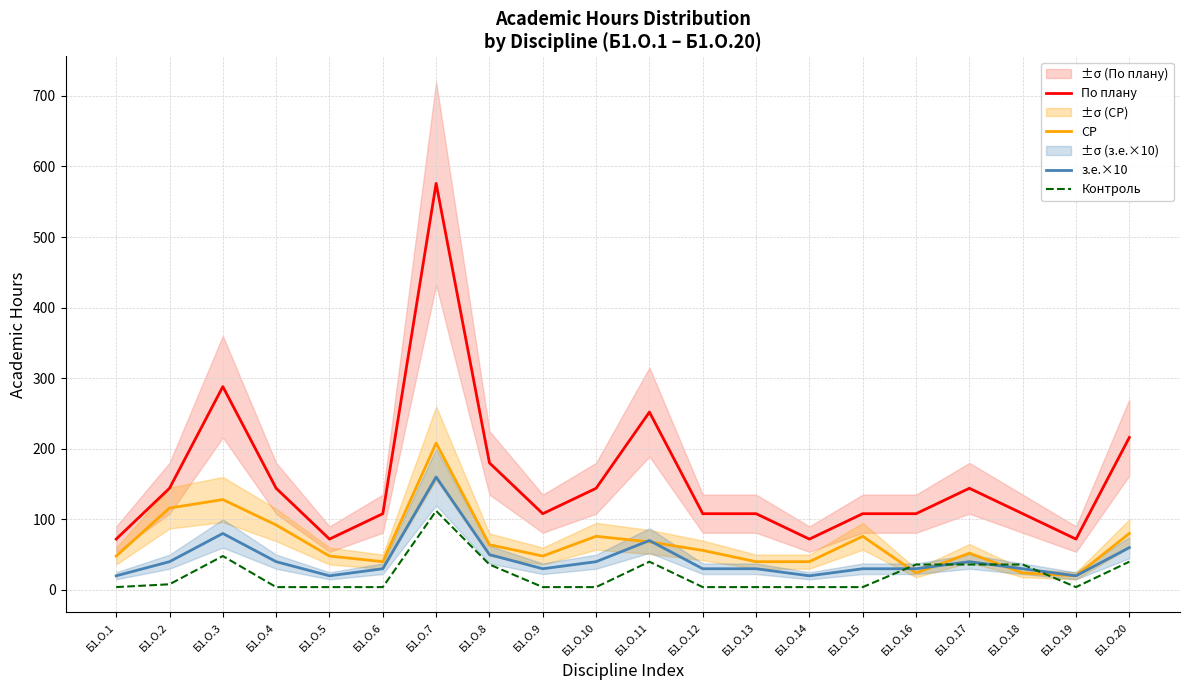

Reading right to left, transcribe all the data shown in this chart.

По плану: 216	72	108	144	108	108	72	108	108	252	144	108	180	576	108	72	144	288	144	72
СР: 80	20	24	52	24	76	40	40	56	68	76	48	64	208	40	48	92	128	116	48
з.е.×10: 60	20	30	40	30	30	20	30	30	70	40	30	50	160	30	20	40	80	40	20
Контроль: 40	4	36	36	36	4	4	4	4	40	4	4	36	112	4	4	4	48	8	4